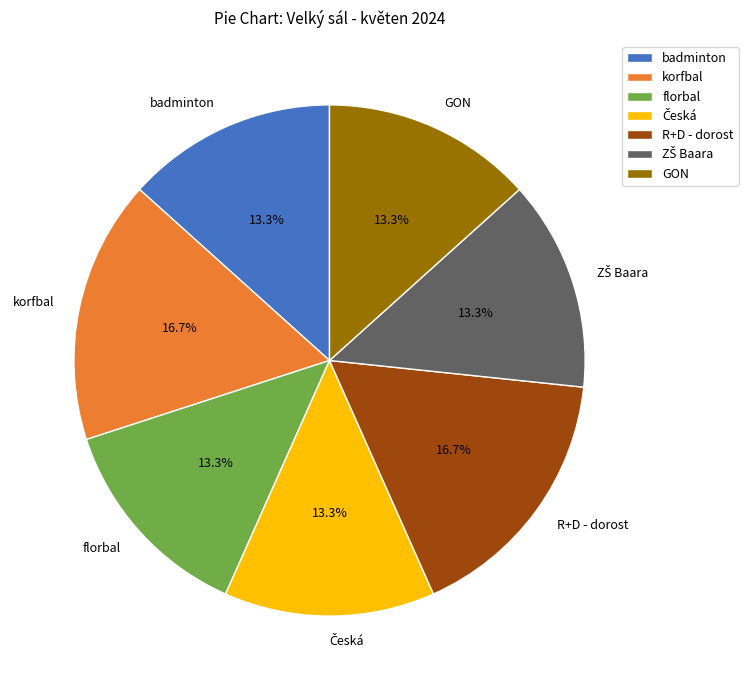

Approximately how many times larger is the value at GON compared to badminton?

1.0